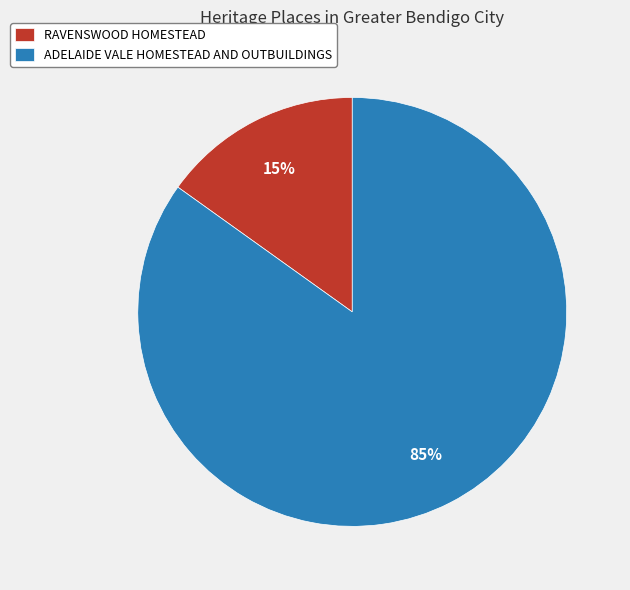

Which category has the biggest portion of the pie?

ADELAIDE VALE HOMESTEAD AND OUTBUILDINGS